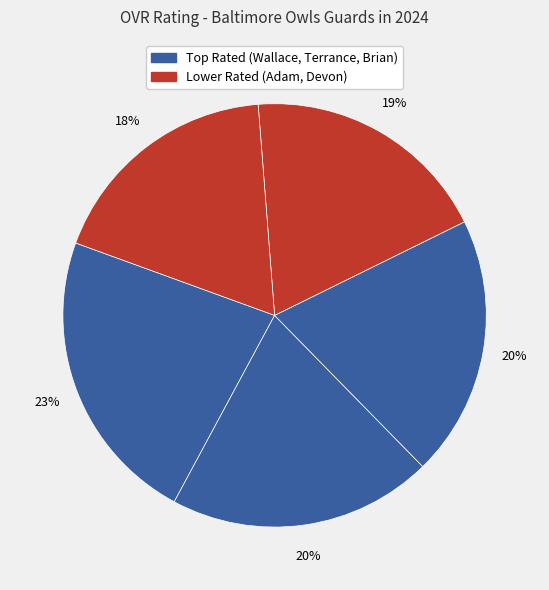

How many segments does this pie chart have?

5